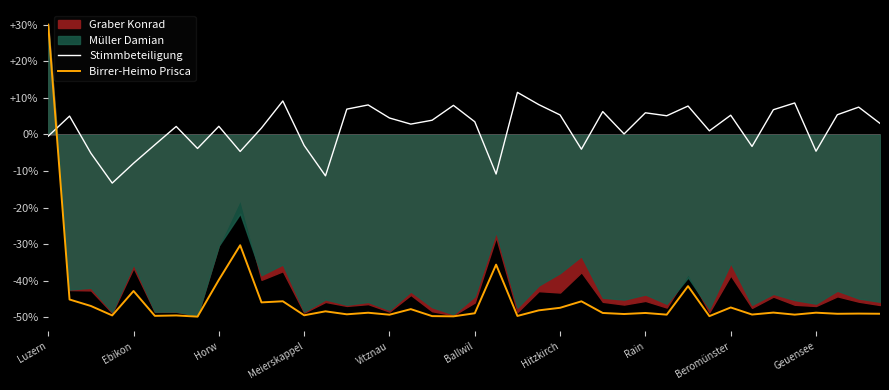

True or false: Birrer-Heimo Prisca and Stimmbeteiligung intersect in this chart.

True